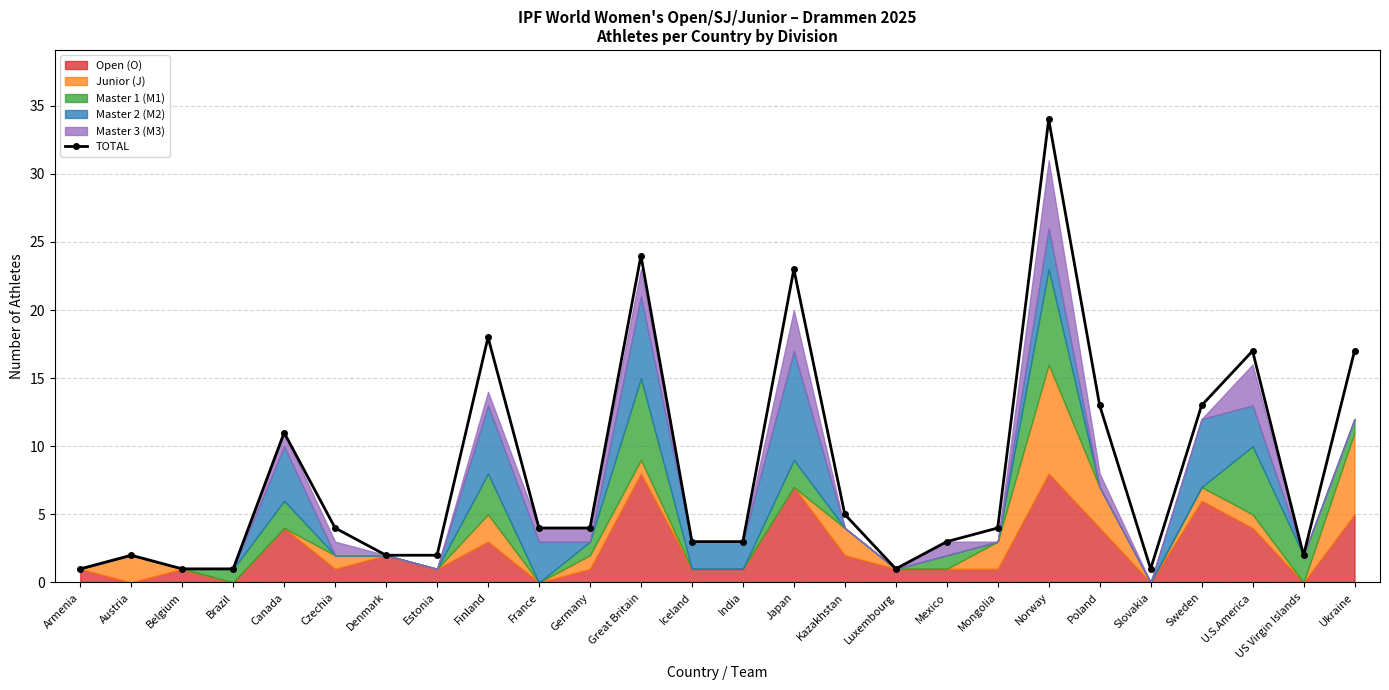

Reading left to right, list all the values displayed in this chart.

Armenia=1	Austria=2	Belgium=1	Brazil=1	Canada=11	Czechia=4	Denmark=2	Estonia=2	Finland=18	France=4	Germany=4	Great Britain=24	Iceland=3	India=3	Japan=23	Kazakhstan=5	Luxembourg=1	Mexico=3	Mongolia=4	Norway=34	Poland=13	Slovakia=1	Sweden=13	U.S.America=17	US Virgin Islands=2	Ukraine=17